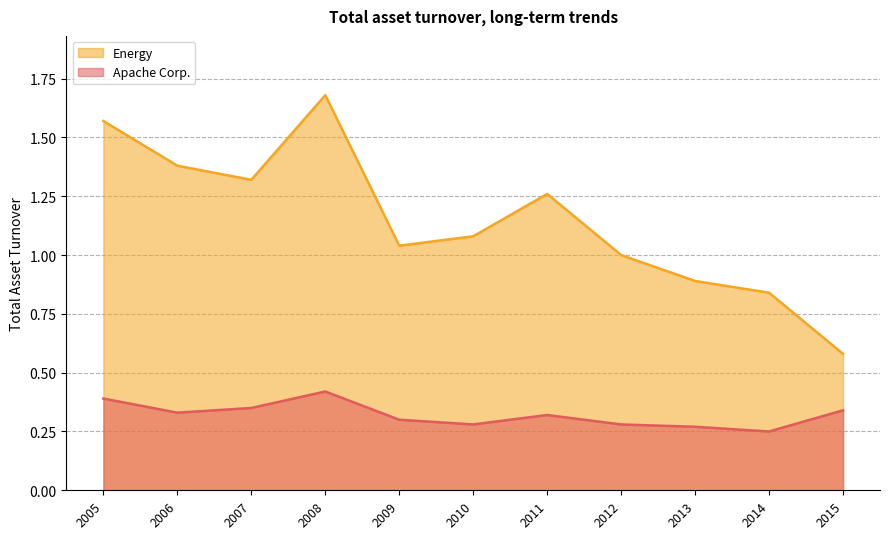

True or false: Apache Corp. and Energy cross at least once.

False